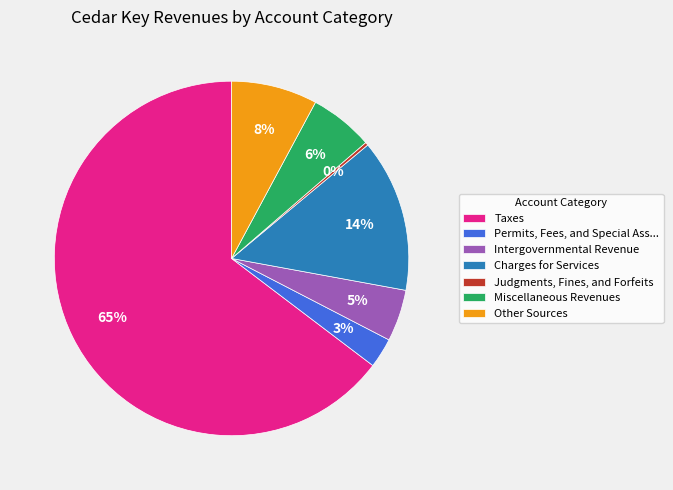

Which has a higher value, Intergovernmental Revenue or Judgments, Fines, and Forfeits?

Intergovernmental Revenue